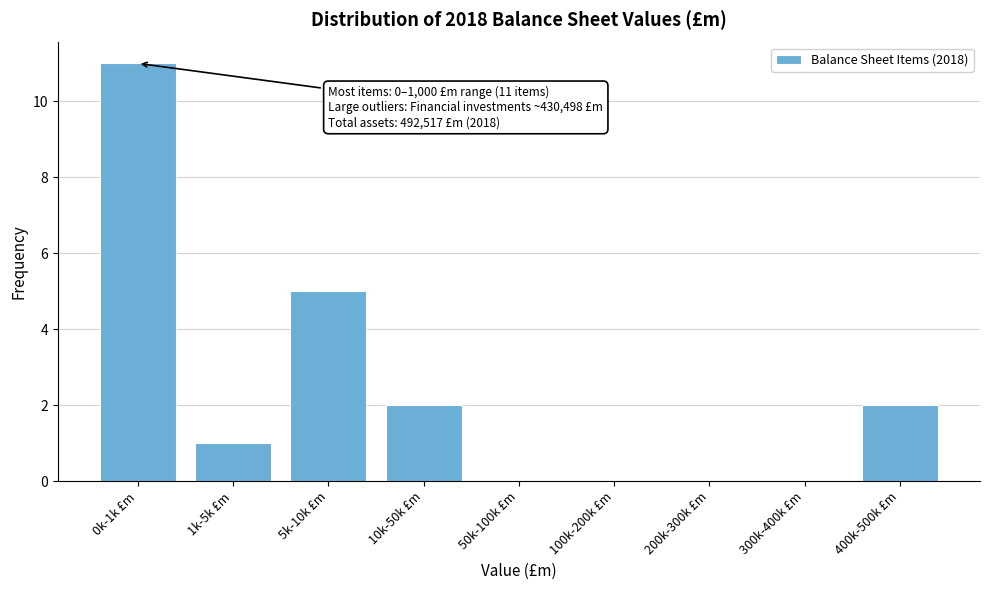

Reading left to right, what are all the values shown in this chart?

0k-1k £m=11	1k-5k £m=1	5k-10k £m=5	10k-50k £m=2	50k-100k £m=0	100k-200k £m=0	200k-300k £m=0	300k-400k £m=0	400k-500k £m=2